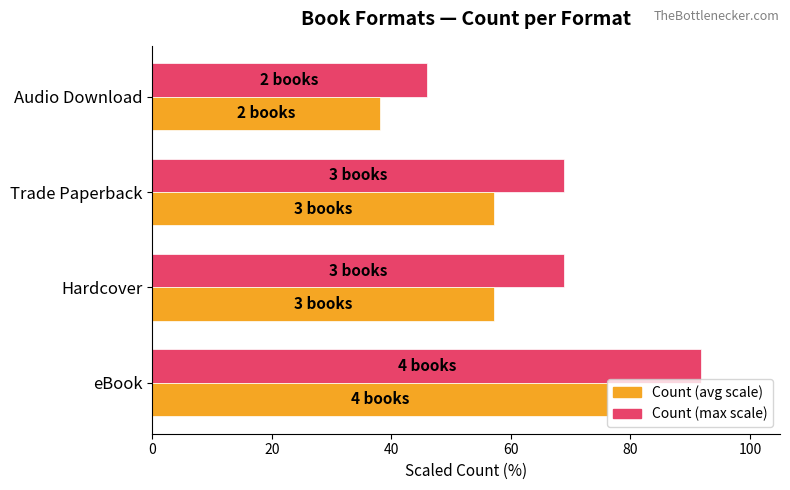

What is the spread (max minus min) of values at Trade Paperback?

11.7